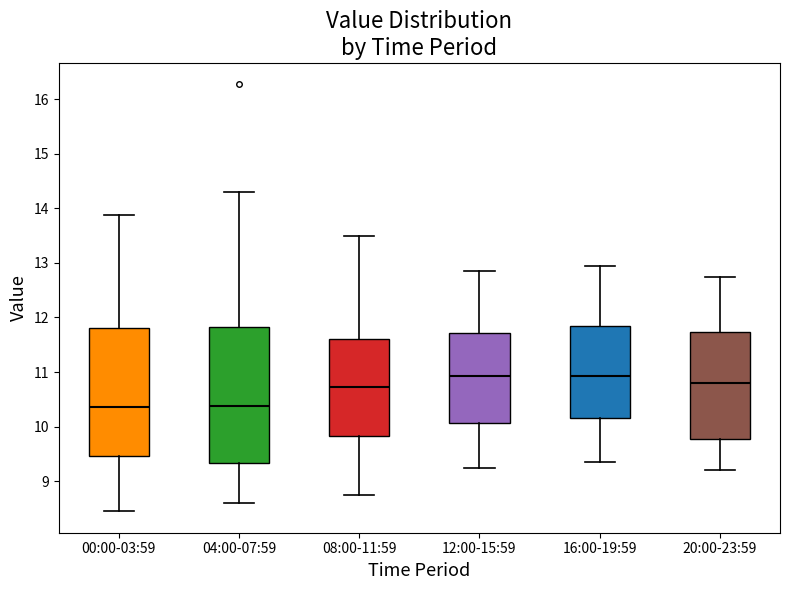

Comparing the boxes themselves (not the whiskers), which one is the tallest?

04:00-07:59